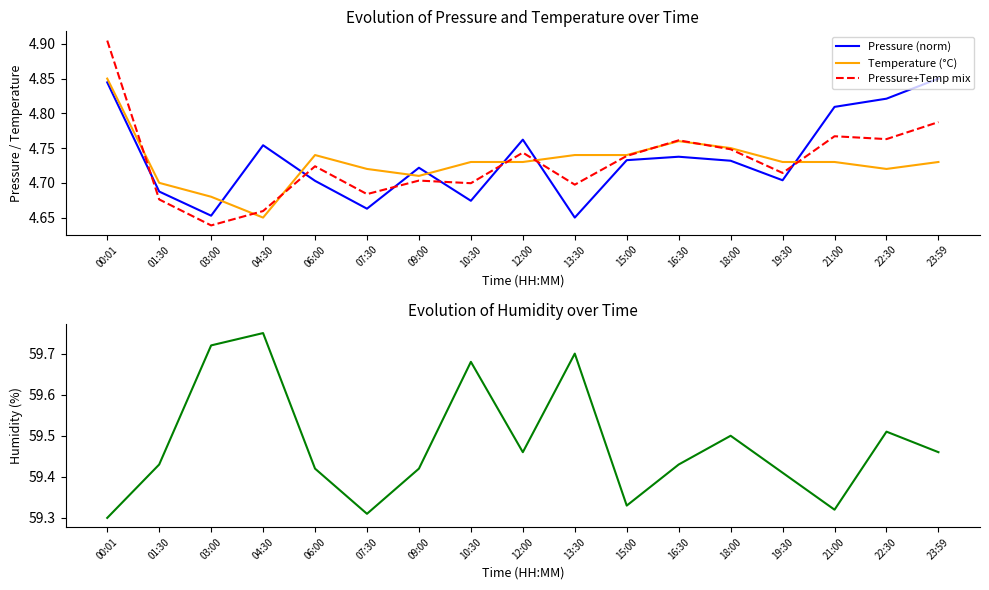

Reading left to right, list all the values displayed in this chart.

Pressure (norm): 4.8	4.7	4.7	4.8	4.7	4.7	4.7	4.7	4.8	4.7	4.7	4.7	4.7	4.7	4.8	4.8	4.8
Temperature (°C): 4.8	4.7	4.7	4.7	4.7	4.7	4.7	4.7	4.7	4.7	4.7	4.8	4.8	4.7	4.7	4.7	4.7
Pressure+Temp mix: 4.9	4.7	4.6	4.7	4.7	4.7	4.7	4.7	4.7	4.7	4.7	4.8	4.7	4.7	4.8	4.8	4.8
Humidity (%): 59.3	59.4	59.7	59.8	59.4	59.3	59.4	59.7	59.5	59.7	59.3	59.4	59.5	59.4	59.3	59.5	59.5